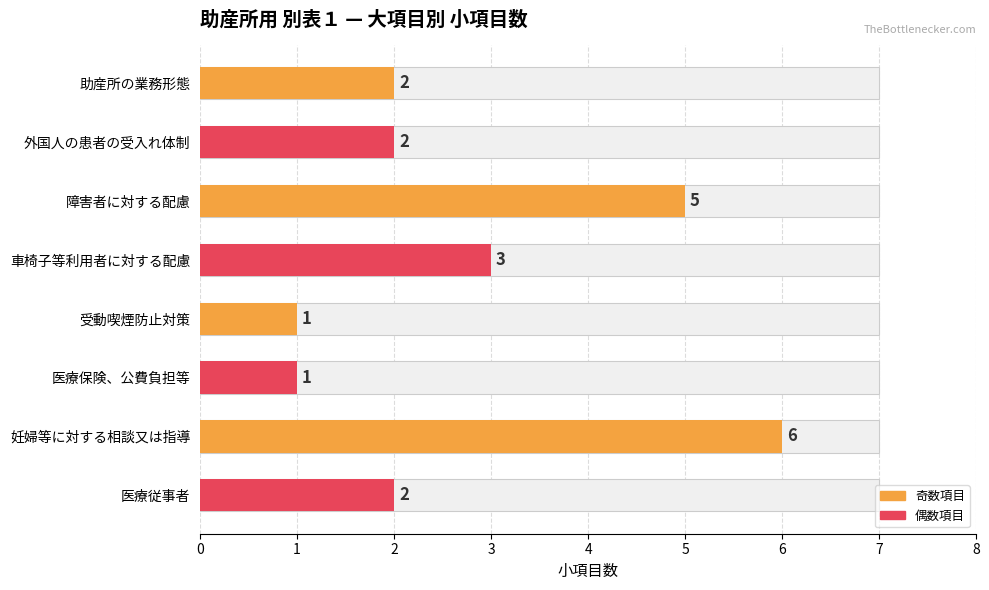

How many data points does each series have?

8